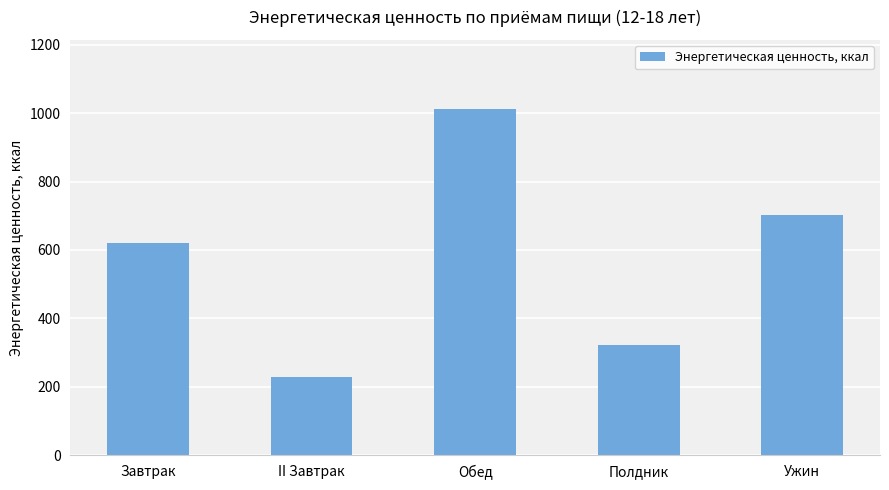

What is the maximum value shown in the chart?

1012